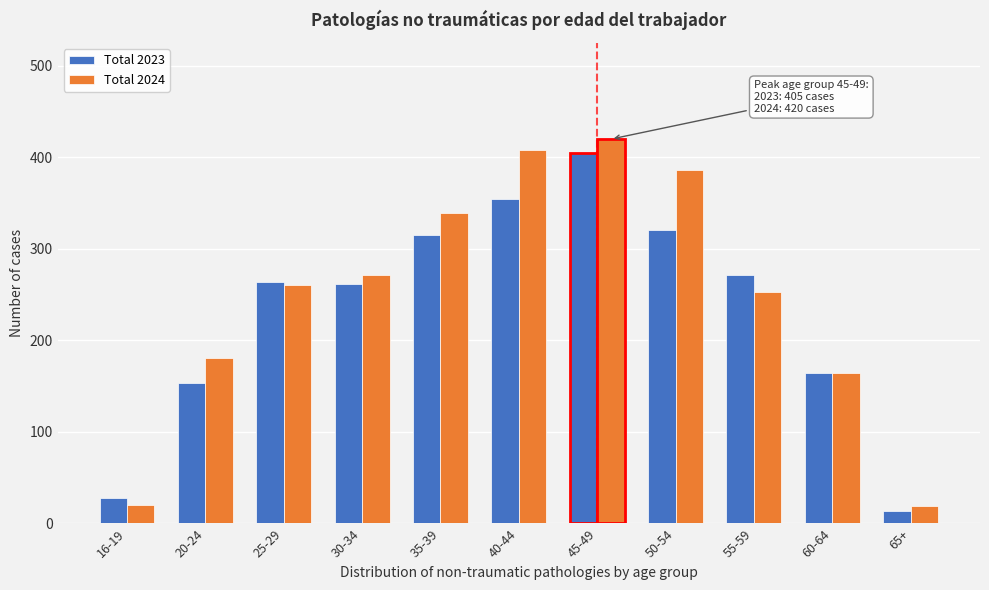

What is the average value of the Total 2023 series?

232